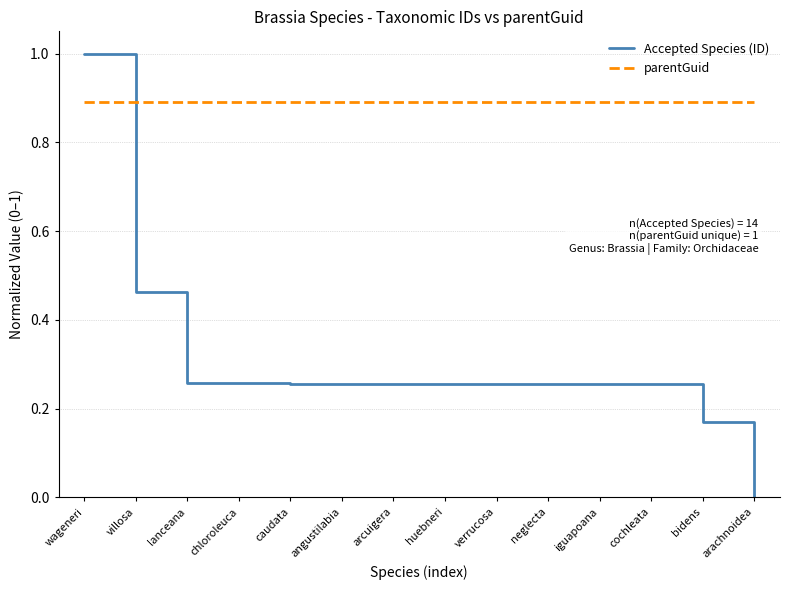

Rank the series at lanceana from lowest to highest value.

Accepted Species (ID), parentGuid